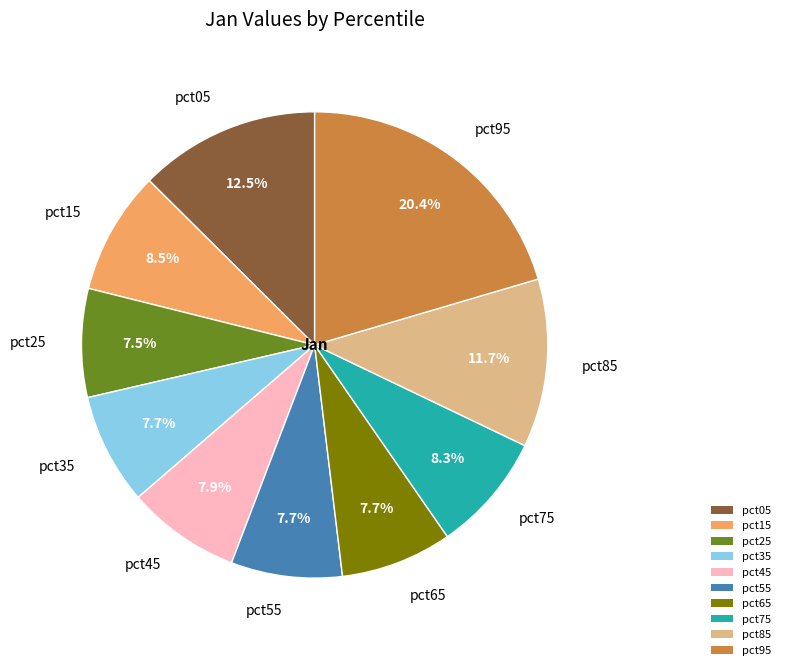

Which slice is the largest?

pct95